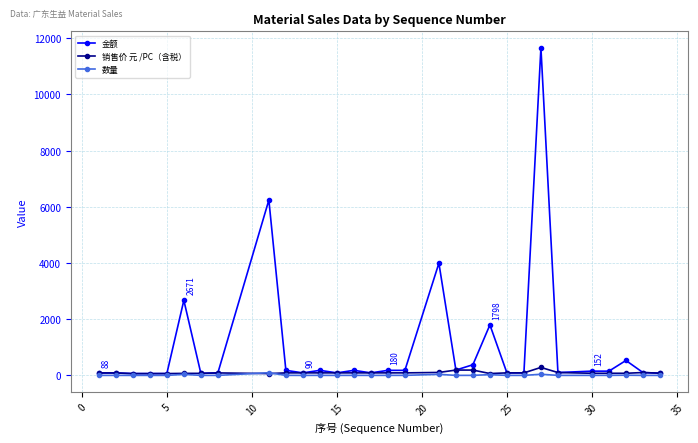

Which series has the widest spread of values?

金额